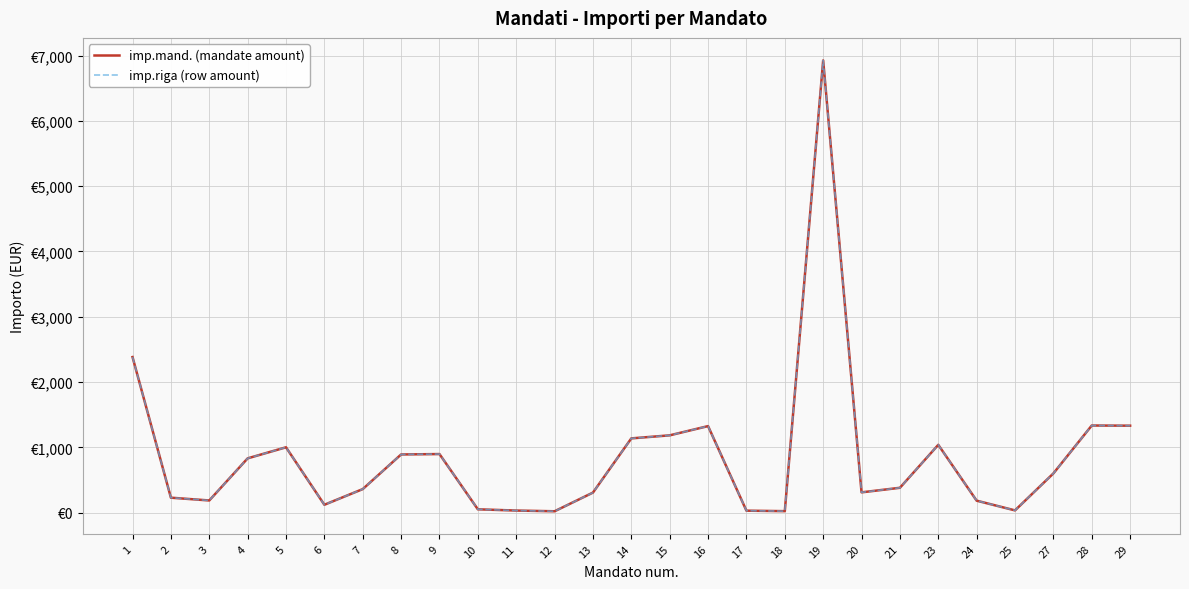

Rank the series at 28 from lowest to highest value.

imp.mand. (mandate amount), imp.riga (row amount)